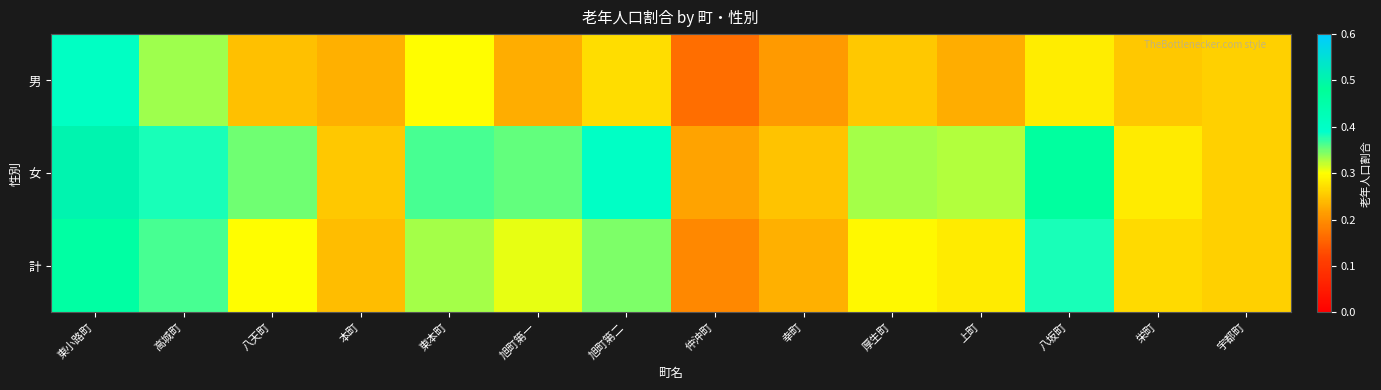

Between 旭町第一 and 旭町第二, which series saw the biggest shift?

女